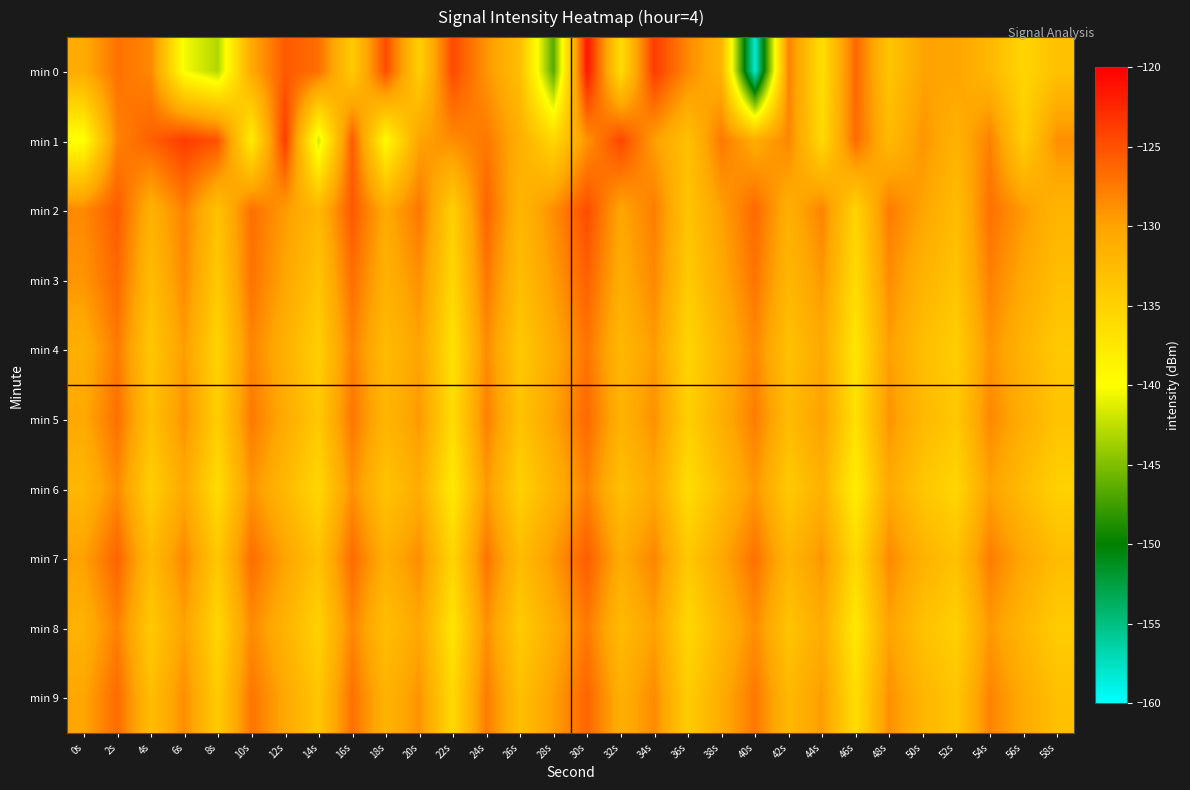

Reading left to right, list all the values displayed in this chart.

min 0: 0s=-130.7	2s=-127.0	4s=-128.2	6s=-140.4	8s=-143.0	10s=-130.6	12s=-125.5	14s=-126.8	16s=-134.3	18s=-124.8	20s=-134.7	22s=-124.5	24s=-129.1	26s=-133.0	28s=-146.6	30s=-121.4	32s=-136.3	34s=-123.7	36s=-128.4	38s=-131.7	40s=-158.3	42s=-127.9	44s=-136.6	46s=-126.3	48s=-133.6	50s=-130.0	52s=-130.1	54s=-132.2	56s=-135.4	58s=-133.2
min 1: 0s=-140.2	2s=-127.9	4s=-125.9	6s=-123.7	8s=-125.1	10s=-138.0	12s=-123.7	14s=-141.7	16s=-125.6	18s=-139.5	20s=-130.0	22s=-128.5	24s=-127.3	26s=-131.2	28s=-135.6	30s=-128.9	32s=-124.3	34s=-129.7	36s=-133.1	38s=-127.4	40s=-130.8	42s=-128.2	44s=-135.9	46s=-126.5	48s=-132.3	50s=-129.1	52s=-131.5	54s=-127.8	56s=-134.6	58s=-128.7
min 2: 0s=-128.3	2s=-125.6	4s=-131.4	6s=-127.9	8s=-133.2	10s=-126.8	12s=-129.5	14s=-132.1	16s=-125.4	18s=-130.7	20s=-127.2	22s=-134.8	24s=-126.1	26s=-131.9	28s=-128.6	30s=-124.7	32s=-130.3	34s=-127.6	36s=-133.5	38s=-129.8	40s=-126.4	42s=-131.2	44s=-128.0	46s=-135.3	48s=-127.5	50s=-130.1	52s=-132.7	54s=-126.9	56s=-129.4	58s=-131.8
min 3: 0s=-129.1	2s=-126.3	4s=-132.6	6s=-128.4	8s=-134.1	10s=-127.0	12s=-130.2	14s=-133.5	16s=-126.7	18s=-131.4	20s=-128.8	22s=-135.6	24s=-127.3	26s=-132.8	28s=-129.5	30s=-125.9	32s=-131.0	34s=-128.3	36s=-134.2	38s=-130.6	40s=-127.1	42s=-132.0	44s=-129.3	46s=-136.1	48s=-128.5	50s=-131.7	52s=-133.4	54s=-127.8	56s=-130.5	58s=-132.9
min 4: 0s=-131.2	2s=-127.5	4s=-133.8	6s=-129.6	8s=-135.3	10s=-128.1	12s=-131.4	14s=-134.7	16s=-127.9	18s=-132.6	20s=-130.0	22s=-136.8	24s=-128.5	26s=-134.0	28s=-130.7	30s=-127.1	32s=-132.2	34s=-129.5	36s=-135.4	38s=-131.8	40s=-128.3	42s=-133.2	44s=-130.5	46s=-137.3	48s=-129.7	50s=-132.9	52s=-134.6	54s=-129.0	56s=-131.7	58s=-134.1
min 5: 0s=-130.5	2s=-126.8	4s=-133.1	6s=-128.9	8s=-134.6	10s=-127.4	12s=-130.7	14s=-134.0	16s=-127.2	18s=-131.9	20s=-129.3	22s=-136.1	24s=-127.8	26s=-133.3	28s=-130.0	30s=-126.4	32s=-131.5	34s=-128.8	36s=-134.7	38s=-131.1	40s=-127.6	42s=-132.5	44s=-129.8	46s=-136.6	48s=-129.0	50s=-132.2	52s=-133.9	54s=-128.3	56s=-131.0	58s=-133.4
min 6: 0s=-132.1	2s=-128.4	4s=-134.7	6s=-130.5	8s=-136.2	10s=-129.0	12s=-132.3	14s=-135.6	16s=-128.8	18s=-133.5	20s=-130.9	22s=-137.7	24s=-129.4	26s=-134.9	28s=-131.6	30s=-127.9	32s=-133.1	34s=-130.4	36s=-136.3	38s=-132.7	40s=-129.2	42s=-134.1	44s=-131.4	46s=-138.2	48s=-130.6	50s=-133.8	52s=-135.5	54s=-129.9	56s=-132.6	58s=-135.0
min 7: 0s=-129.8	2s=-126.1	4s=-132.4	6s=-128.2	8s=-133.9	10s=-126.7	12s=-130.0	14s=-133.3	16s=-126.5	18s=-131.2	20s=-128.6	22s=-135.4	24s=-127.1	26s=-132.6	28s=-129.3	30s=-125.7	32s=-130.8	34s=-128.1	36s=-134.0	38s=-130.4	40s=-126.9	42s=-131.8	44s=-129.1	46s=-135.9	48s=-128.3	50s=-131.5	52s=-133.2	54s=-127.6	56s=-130.3	58s=-132.7
min 8: 0s=-131.5	2s=-127.8	4s=-134.1	6s=-129.9	8s=-135.6	10s=-128.4	12s=-131.7	14s=-135.0	16s=-128.2	18s=-132.9	20s=-130.3	22s=-137.1	24s=-128.8	26s=-134.3	28s=-131.0	30s=-127.4	32s=-132.5	34s=-129.8	36s=-135.7	38s=-132.1	40s=-128.6	42s=-133.5	44s=-130.8	46s=-137.6	48s=-130.0	50s=-133.2	52s=-134.9	54s=-129.3	56s=-132.0	58s=-134.4
min 9: 0s=-130.2	2s=-126.5	4s=-132.8	6s=-128.6	8s=-134.3	10s=-127.1	12s=-130.4	14s=-133.7	16s=-126.9	18s=-131.6	20s=-129.0	22s=-135.8	24s=-127.5	26s=-133.0	28s=-129.7	30s=-126.1	32s=-131.2	34s=-128.5	36s=-134.4	38s=-130.8	40s=-127.3	42s=-132.2	44s=-129.5	46s=-136.3	48s=-128.7	50s=-131.9	52s=-133.6	54s=-128.0	56s=-130.7	58s=-133.1